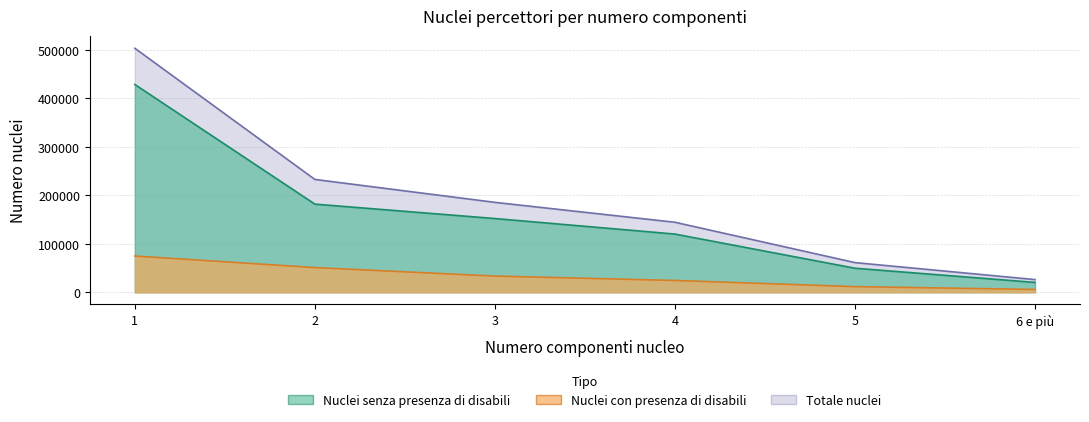

How many lines are shown in the chart?

3